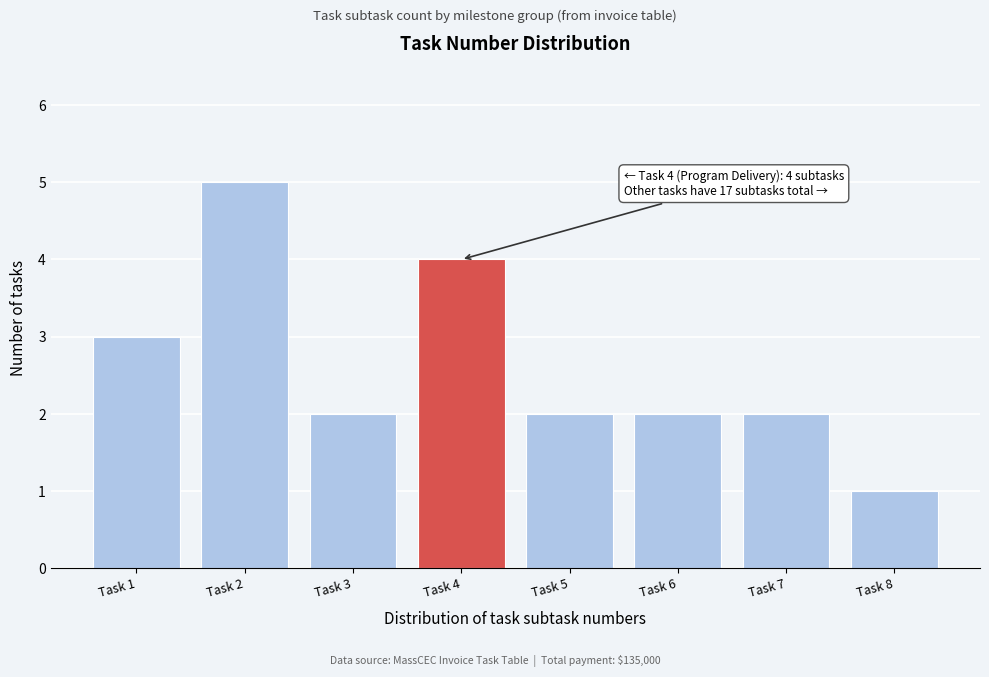

Reading left to right, what are all the values shown in this chart?

3	5	2	4	2	2	2	1